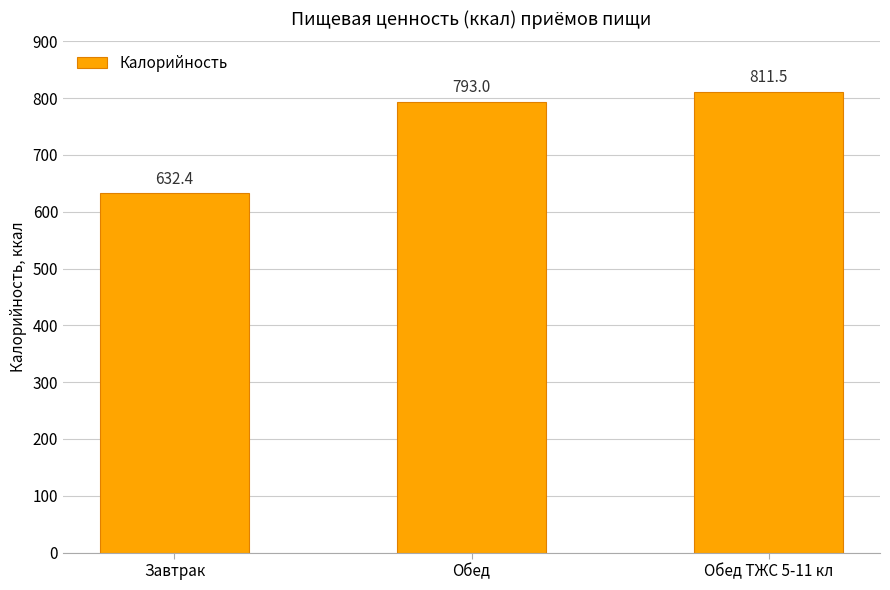

Reading right to left, what are all the values shown in this chart?

811.5	793.0	632.4